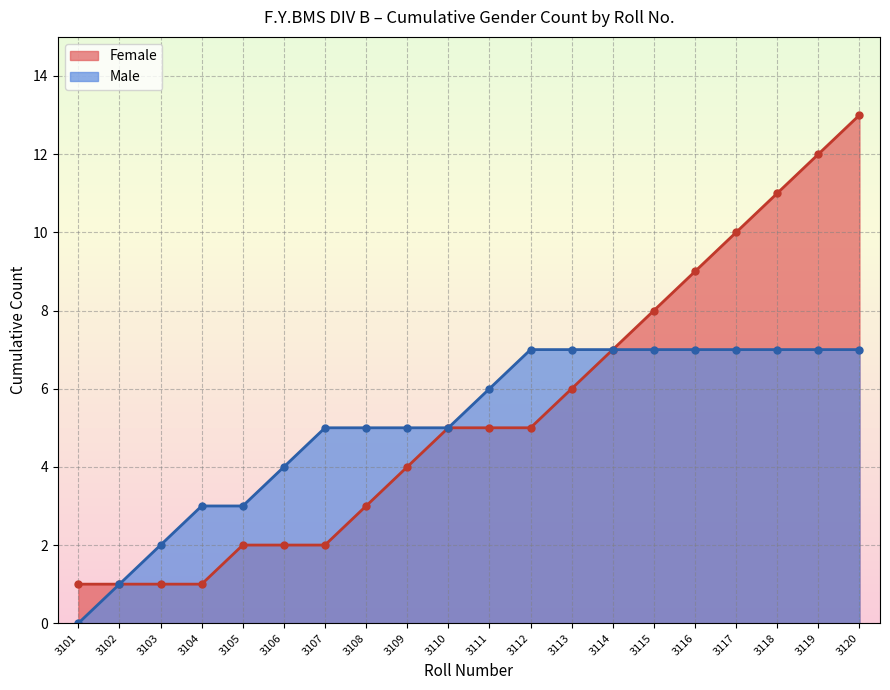

The Female (line) series shows 7 at 3114. True or false?

True